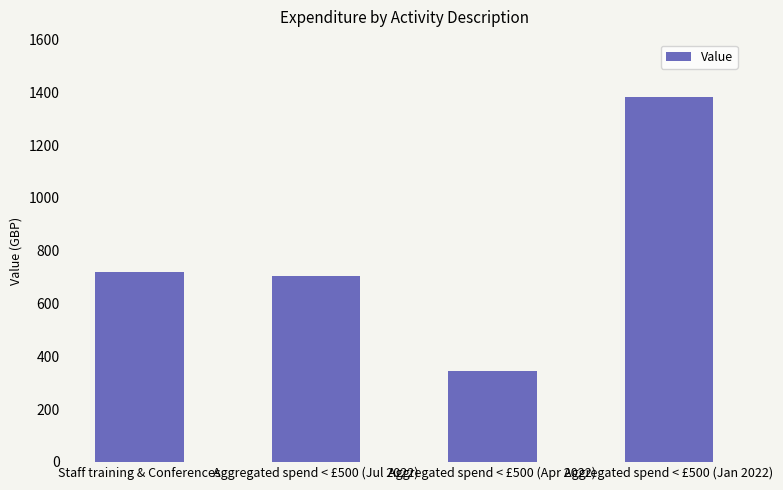

How many values are below 720?

2